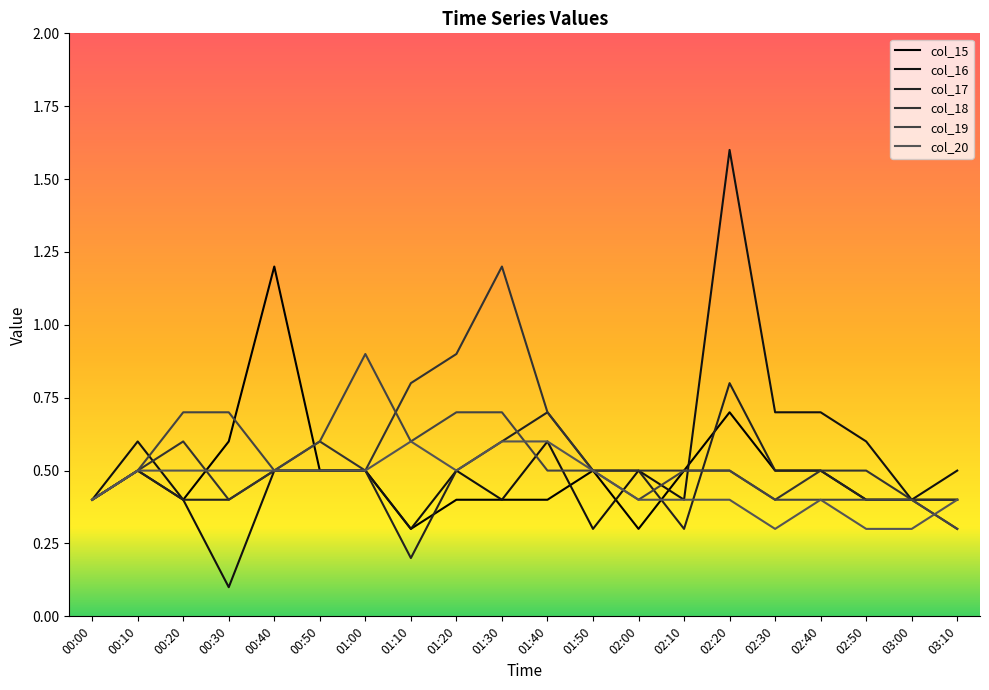

Rank the series by their maximum value, from lowest to highest.

col_20, col_17, col_19, col_15, col_18, col_16